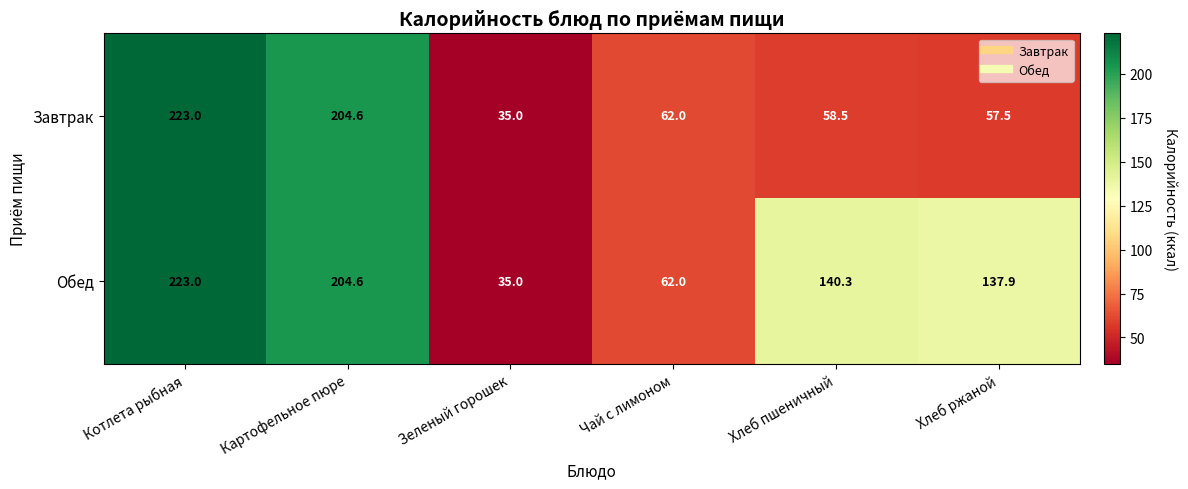

What is the minimum value shown in the chart?

35.0